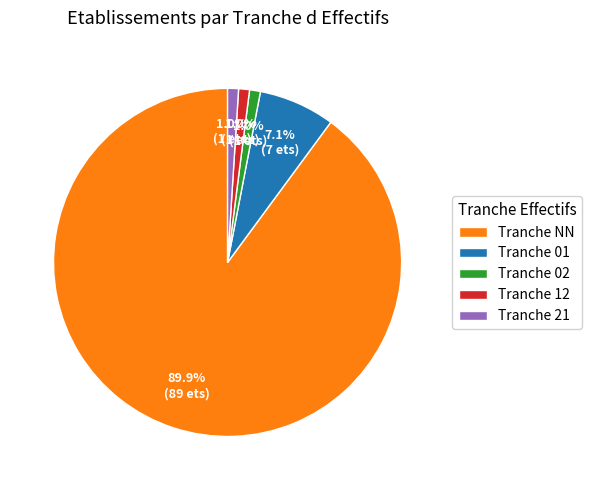

How many slices are in this pie chart?

5